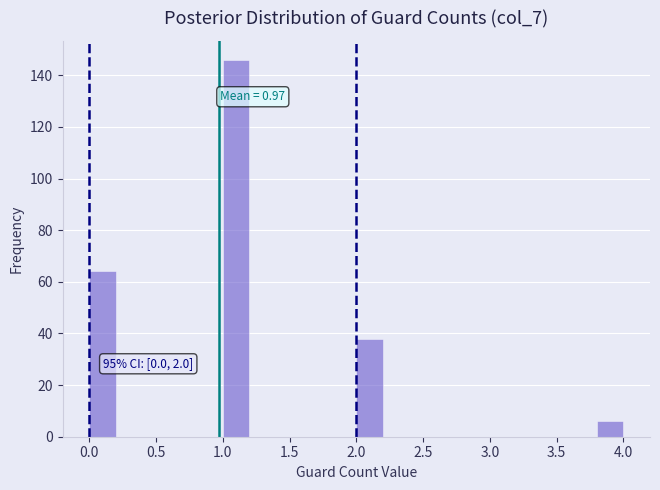

Over which range of the x-axis is the bar tallest?

1.0 to 1.2